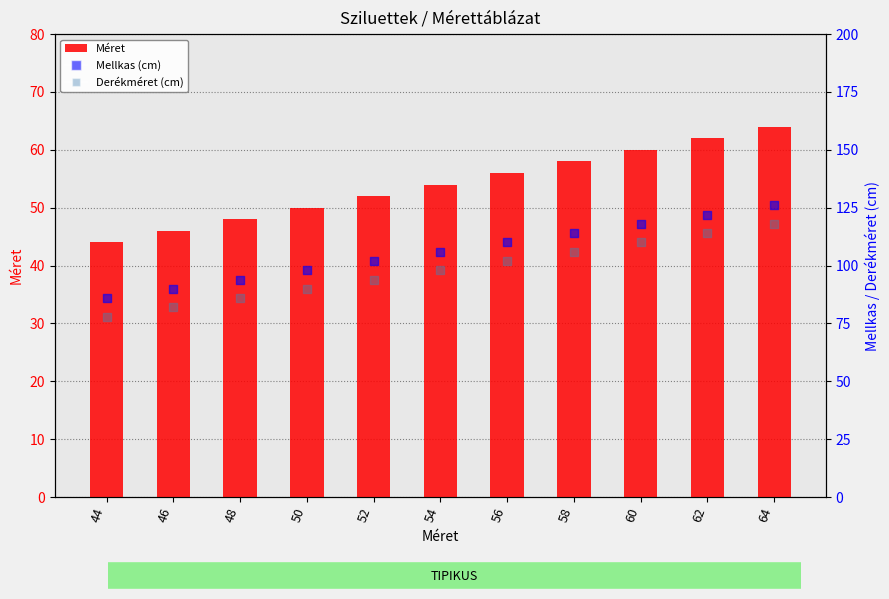

What are all the series names shown in the legend?

Méret, Mellkas (cm), Derékméret (cm)